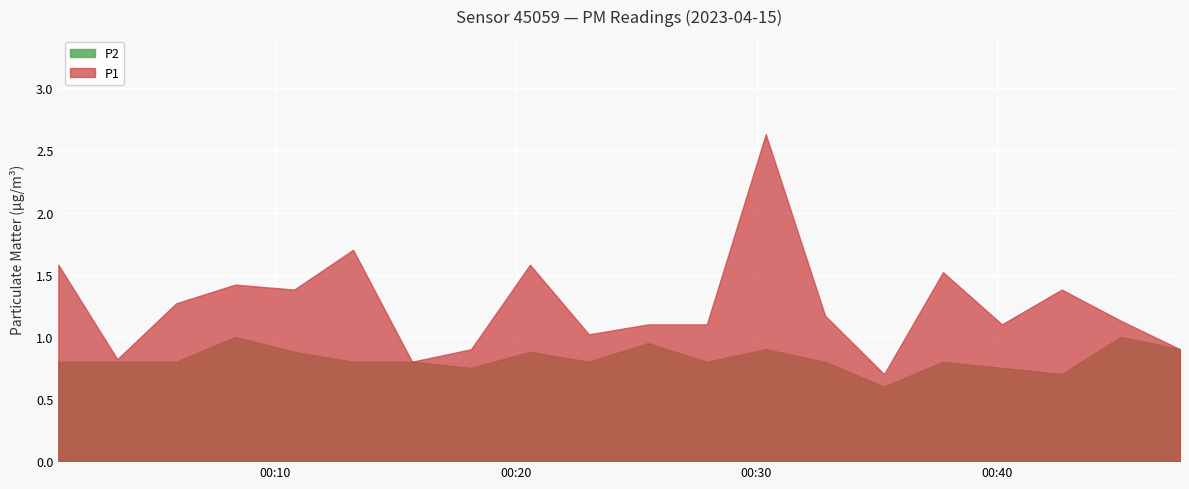

At how many categories does at least one series exceed 0?

20